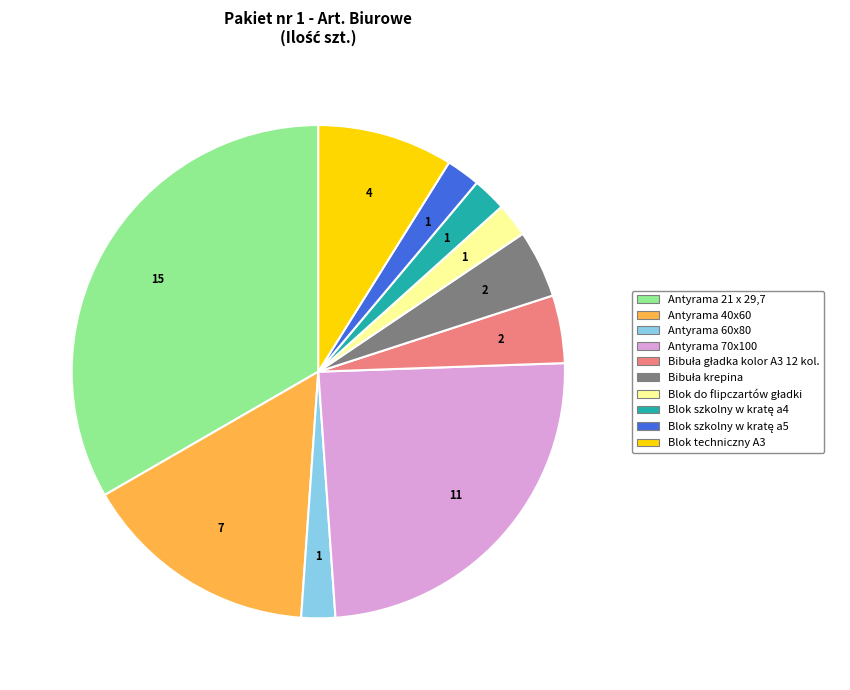

Approximately how many times larger is the value at Antyrama 21 x 29,7 compared to Antyrama 40x60?

2.1